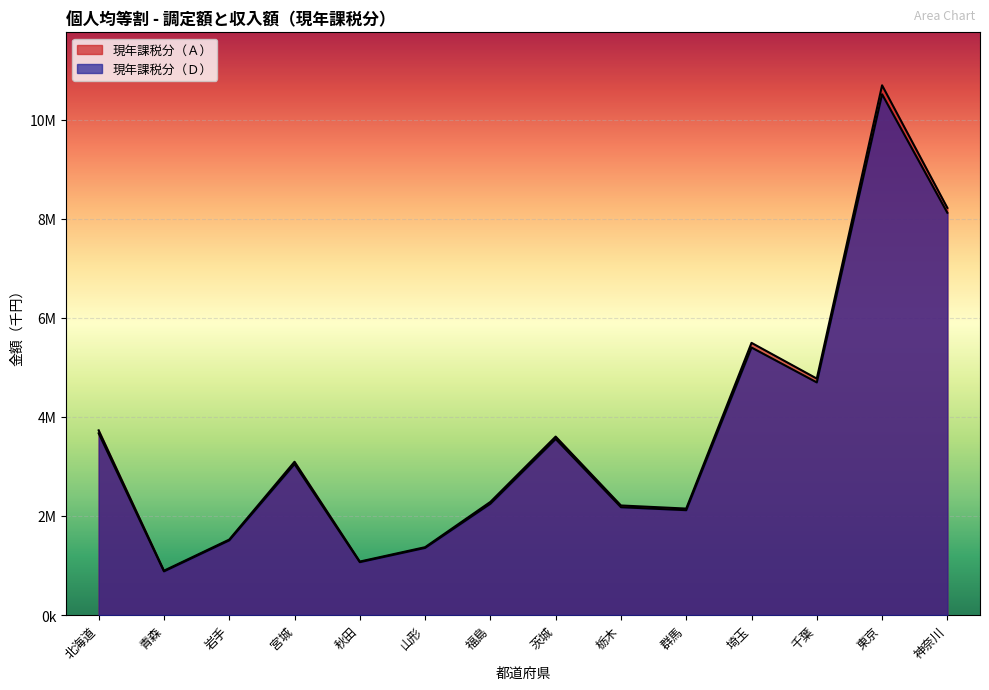

At how many categories does at least one series exceed 8741507?

1